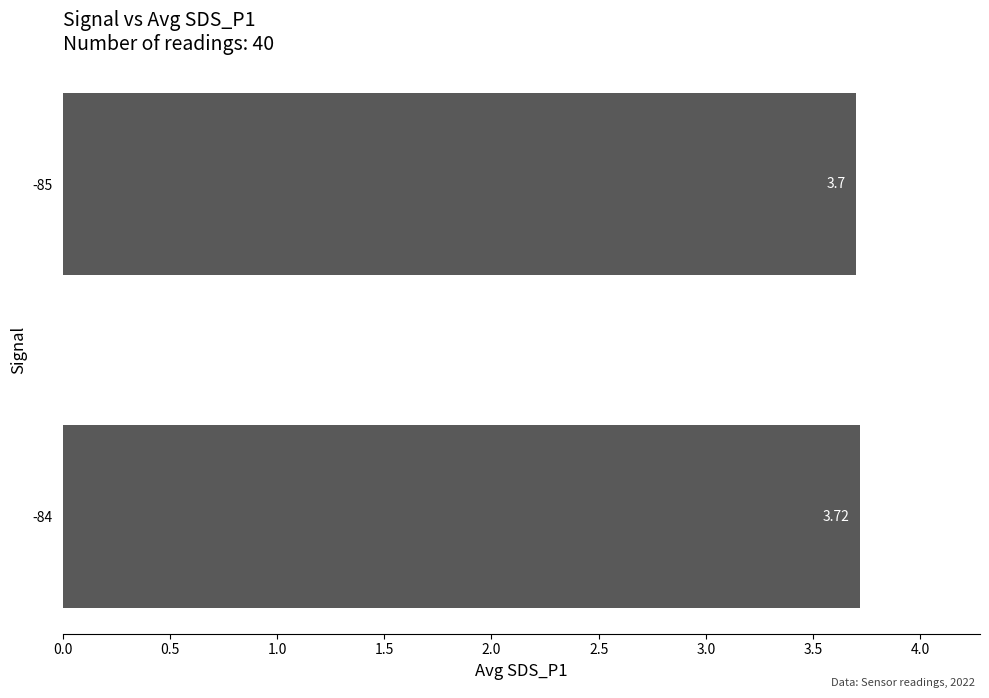

Rank the categories by value from lowest to highest.

-85, -84